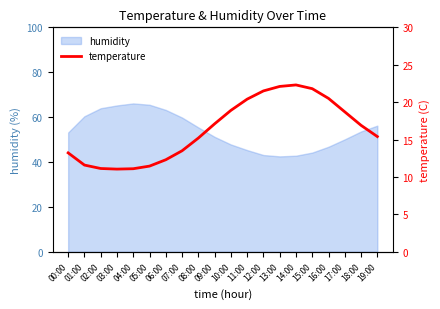

The humidity series shows 43.1 at 12:00. True or false?

True